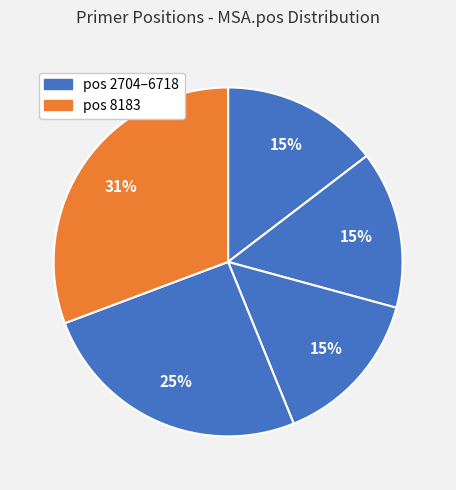

Count the number of slices in the pie.

5